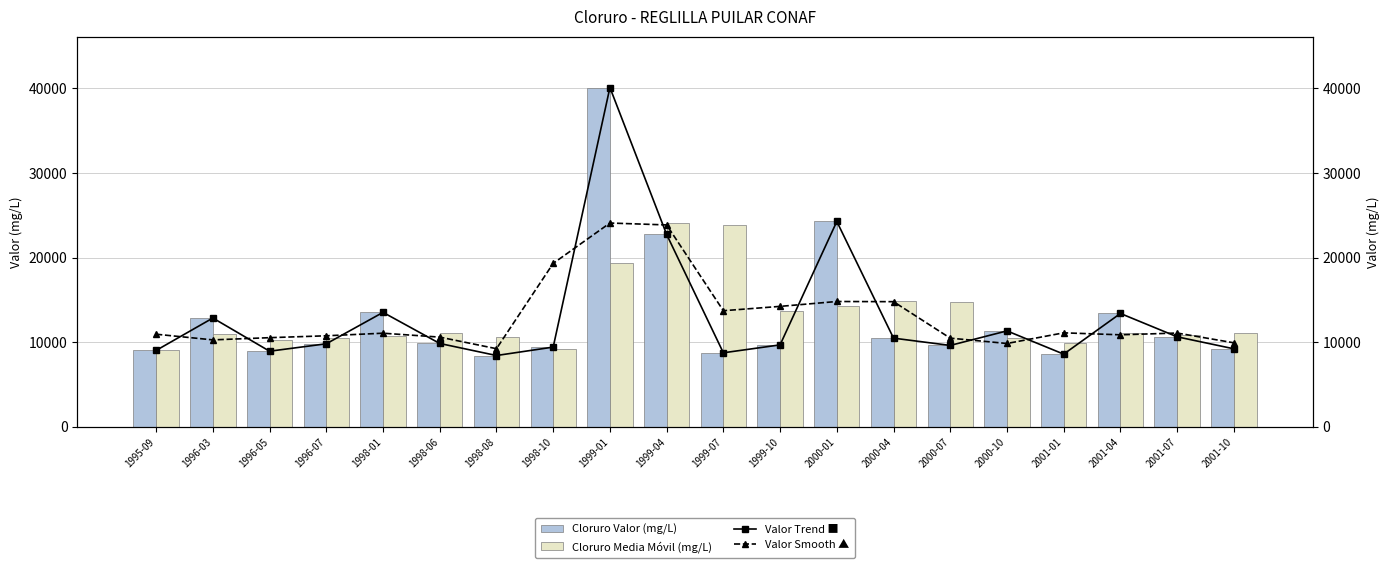

What is the average value of the Cloruro Valor (mg/L) series?

13033.3